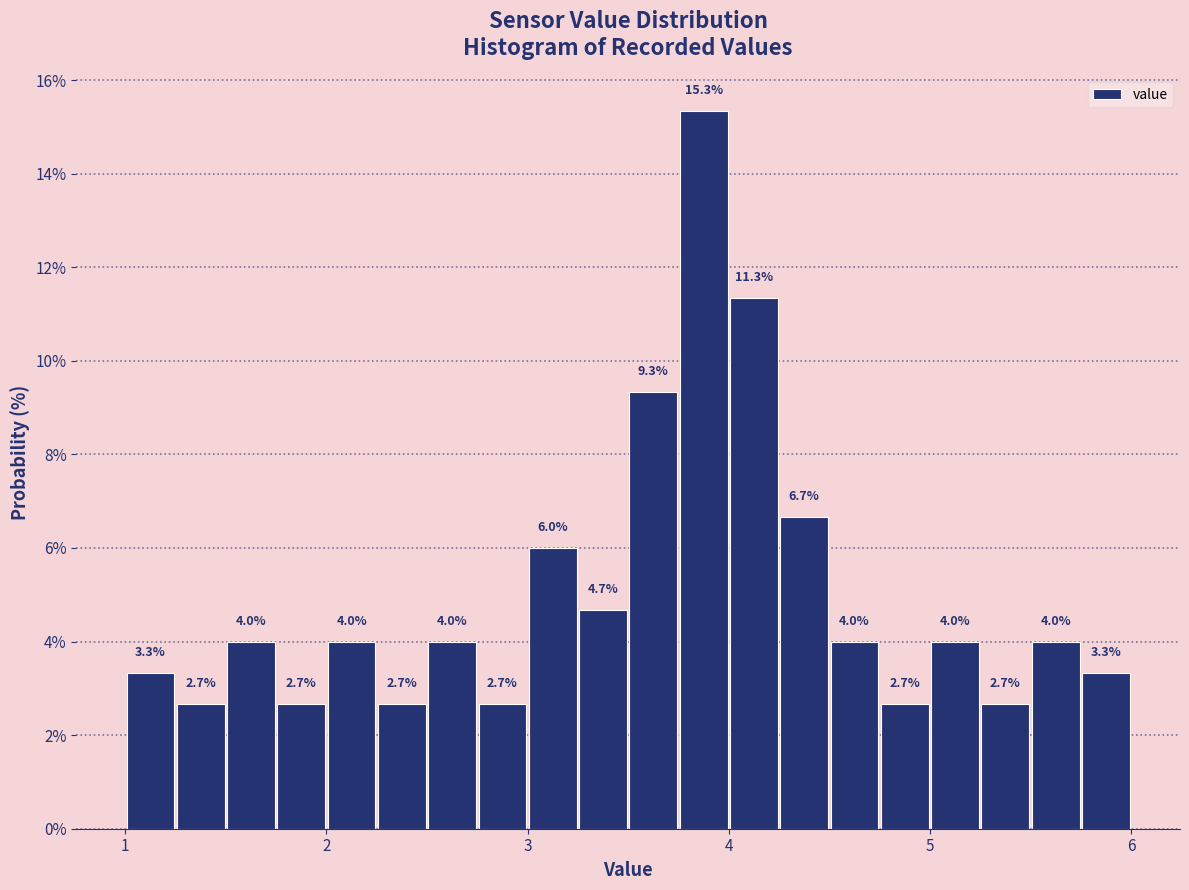

Around what value on the x-axis is the tallest bar? Give the approximate position of its centre, as read against the axis.

3.9